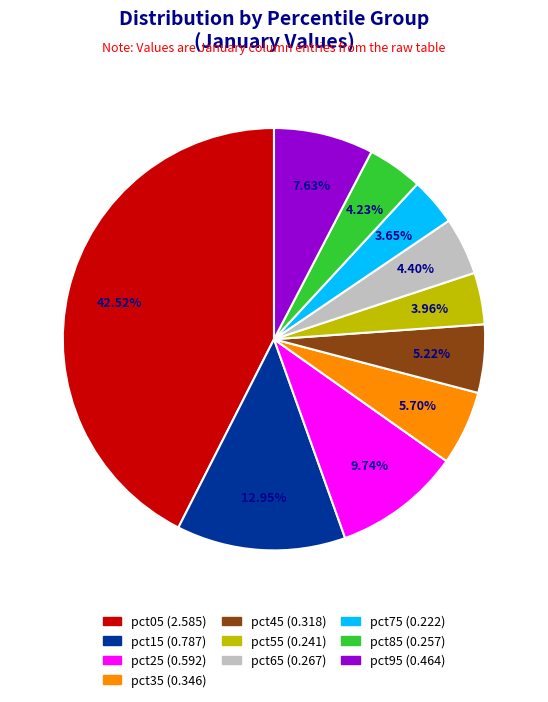

What percentage is NOT represented by pct05?

57.5%